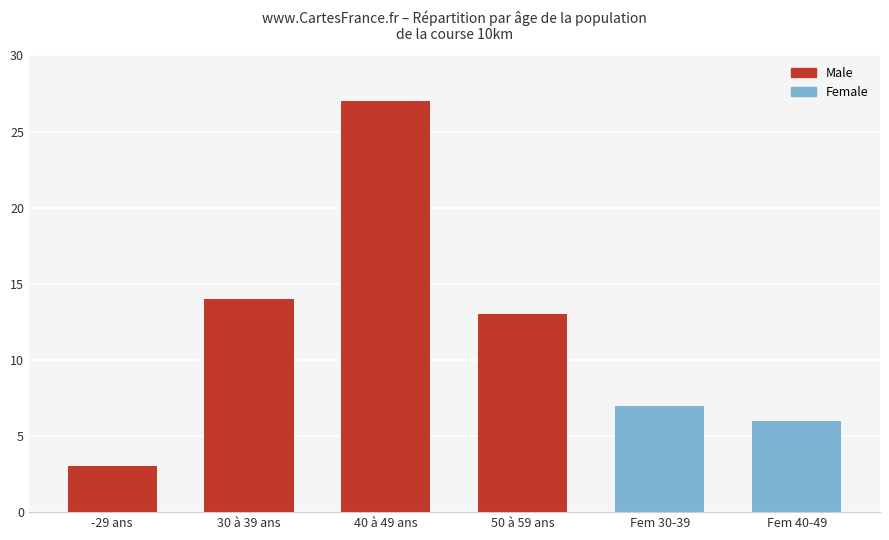

What is the sum of the values at Fem 40-49 and 50 à 59 ans?

19